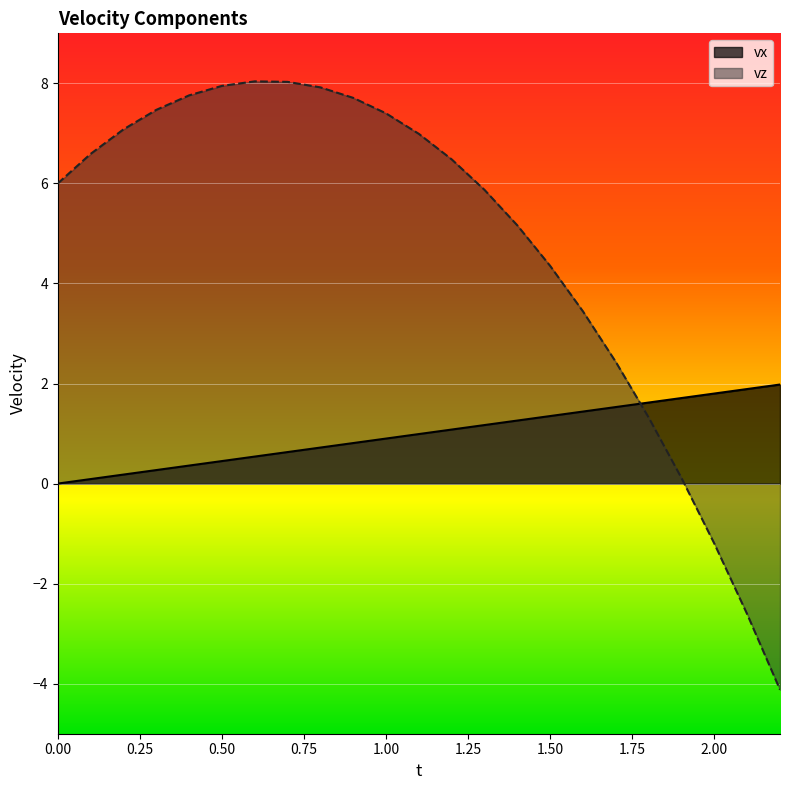

Rank the series at 0.1 from highest to lowest value.

vz, vx